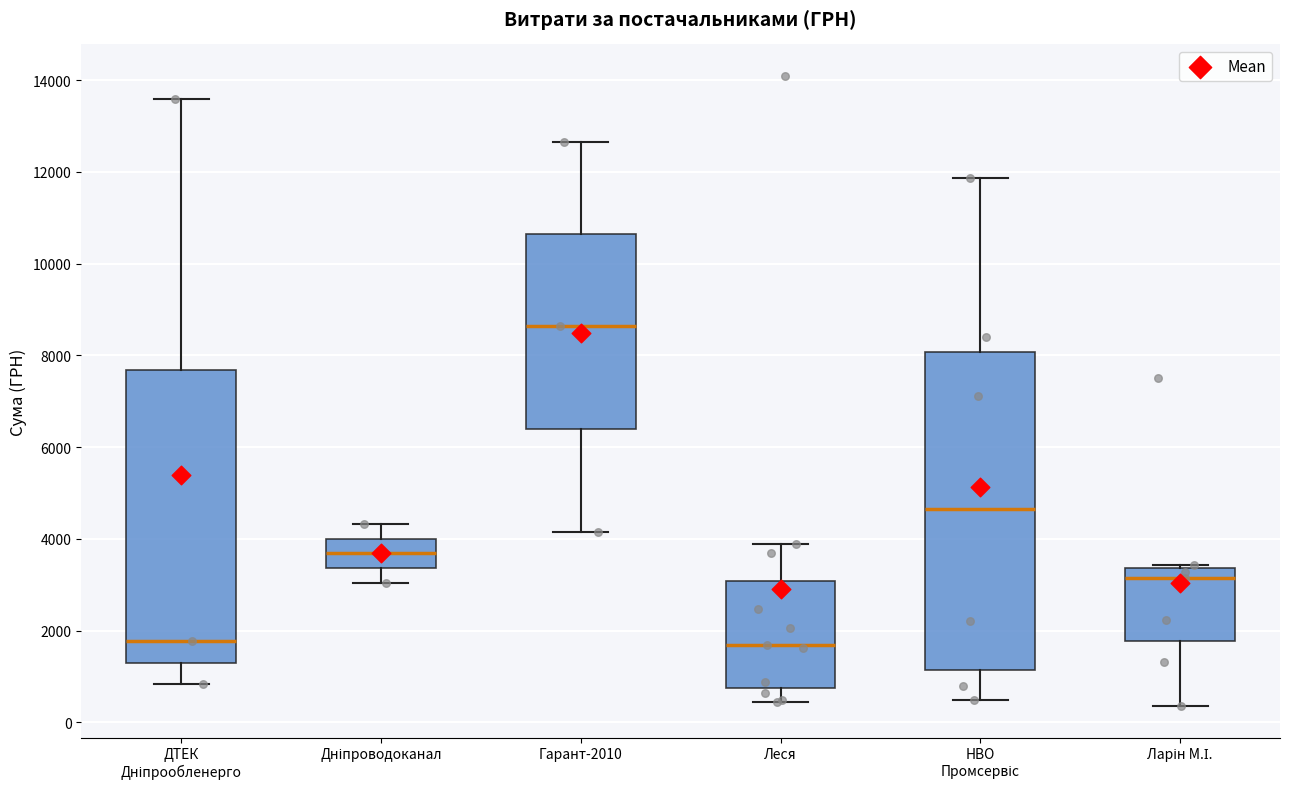

Which box has the highest median line?

Гарант-2010